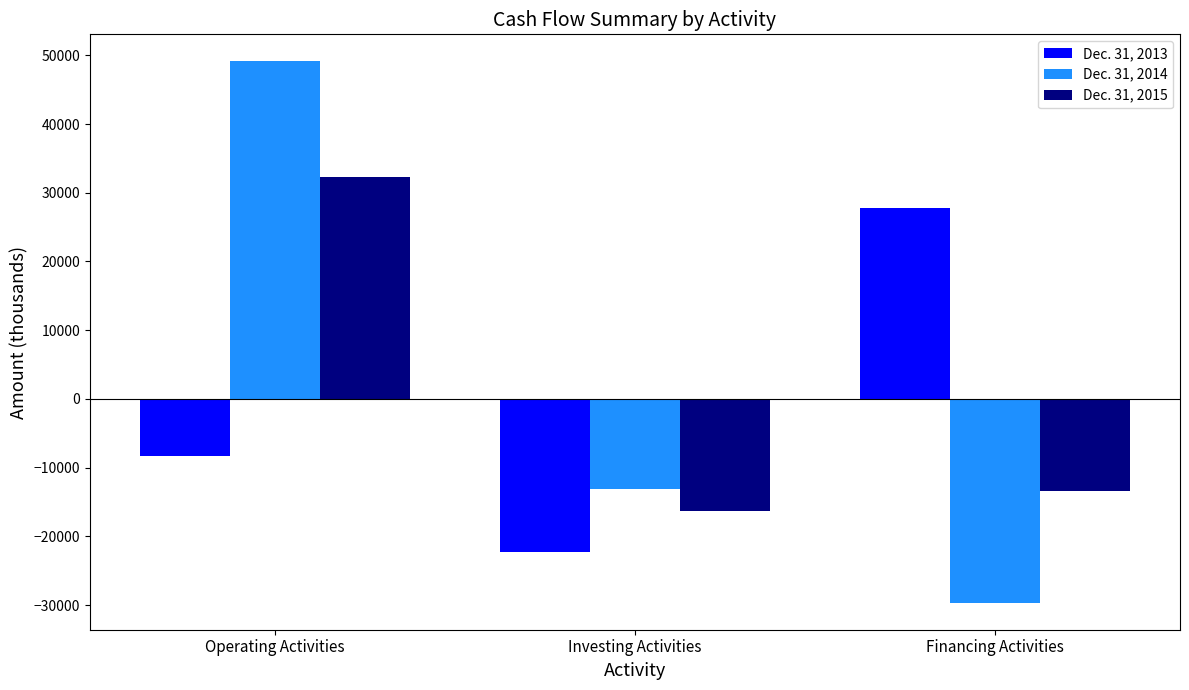

What position from the left is Investing Activities?

2